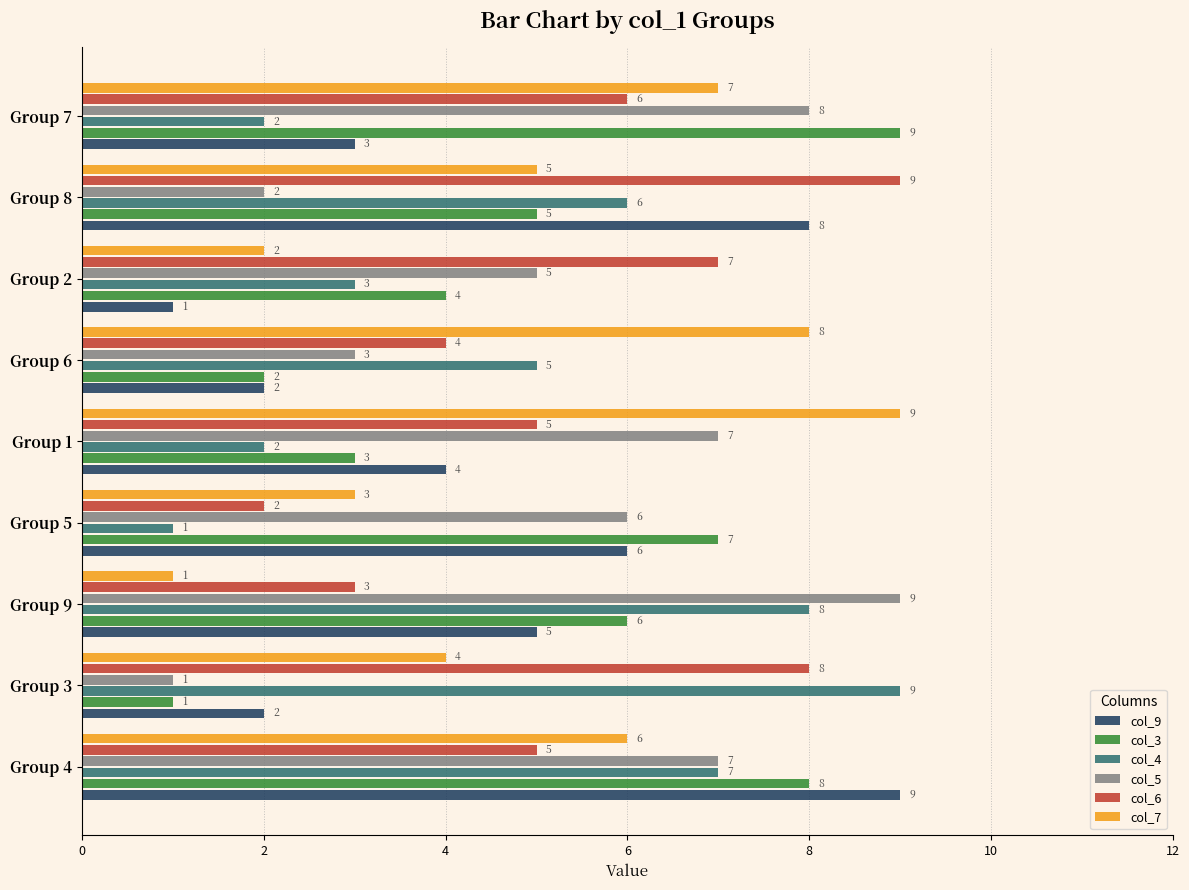

How many distinct data groups are displayed?

6